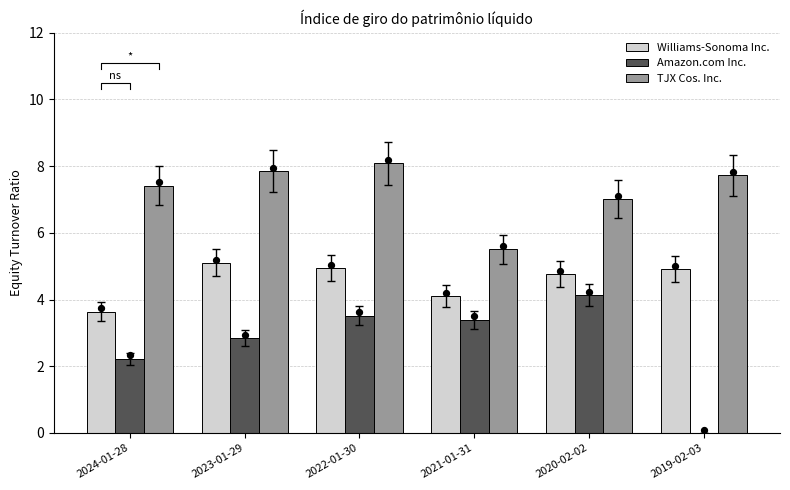

Which series contains the highest Y value?

TJX Cos. Inc.